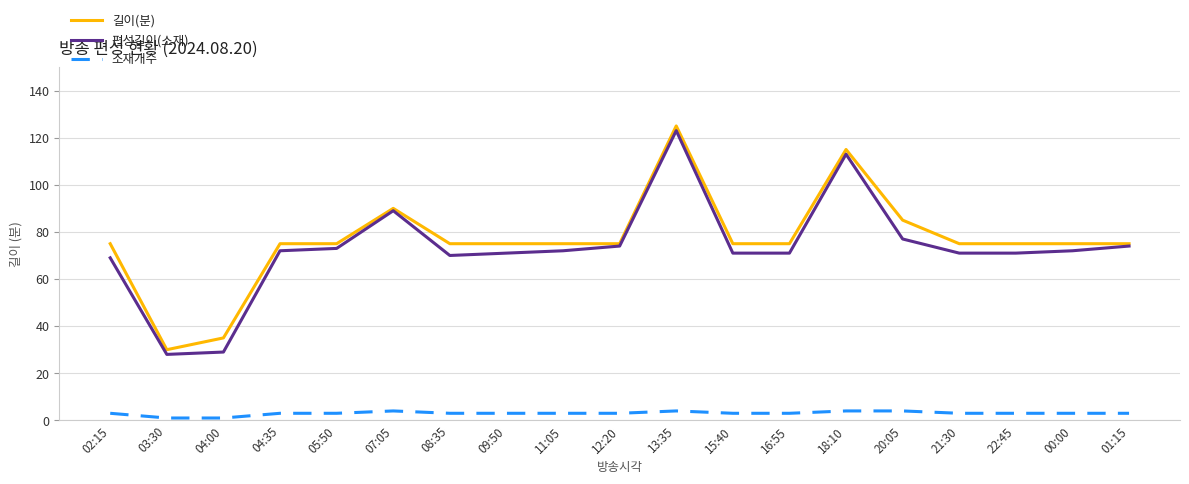

How many lines are shown in the chart?

3